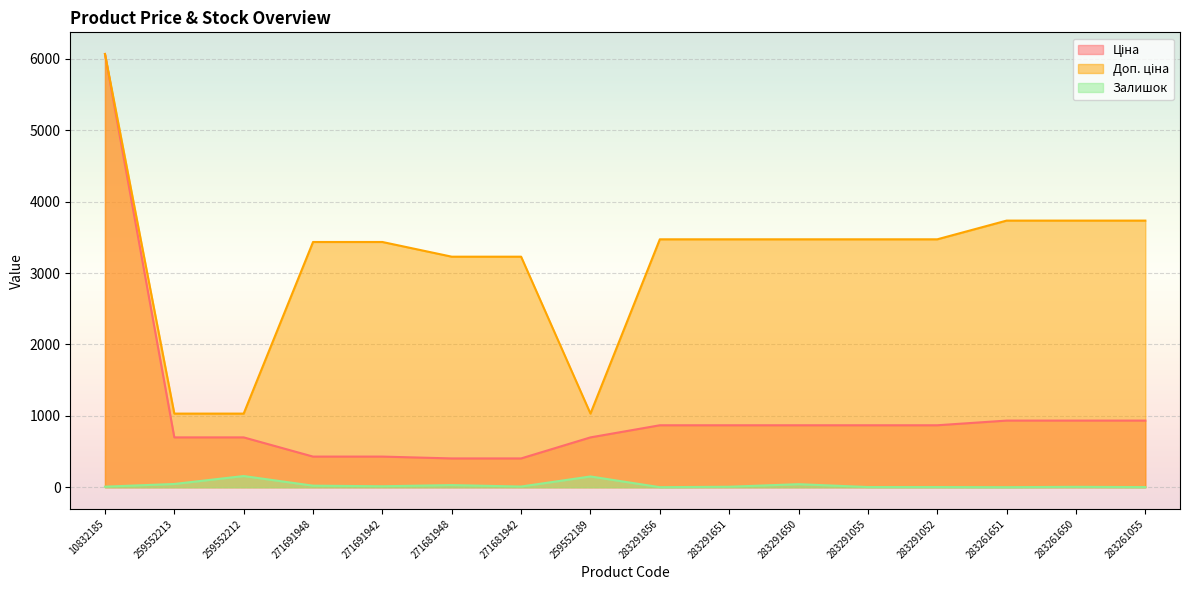

Between 283291055 and 271691942, which is larger?

283291055